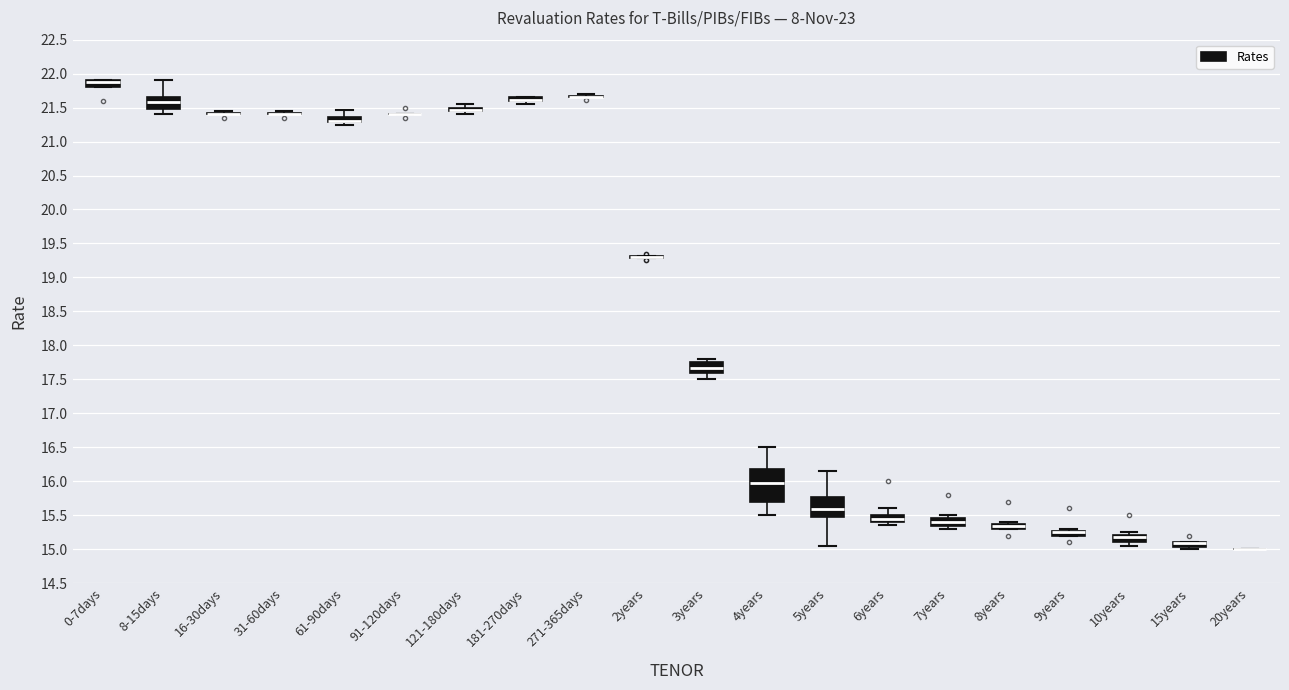

Comparing the boxes themselves (not the whiskers), which one is the tallest?

4years